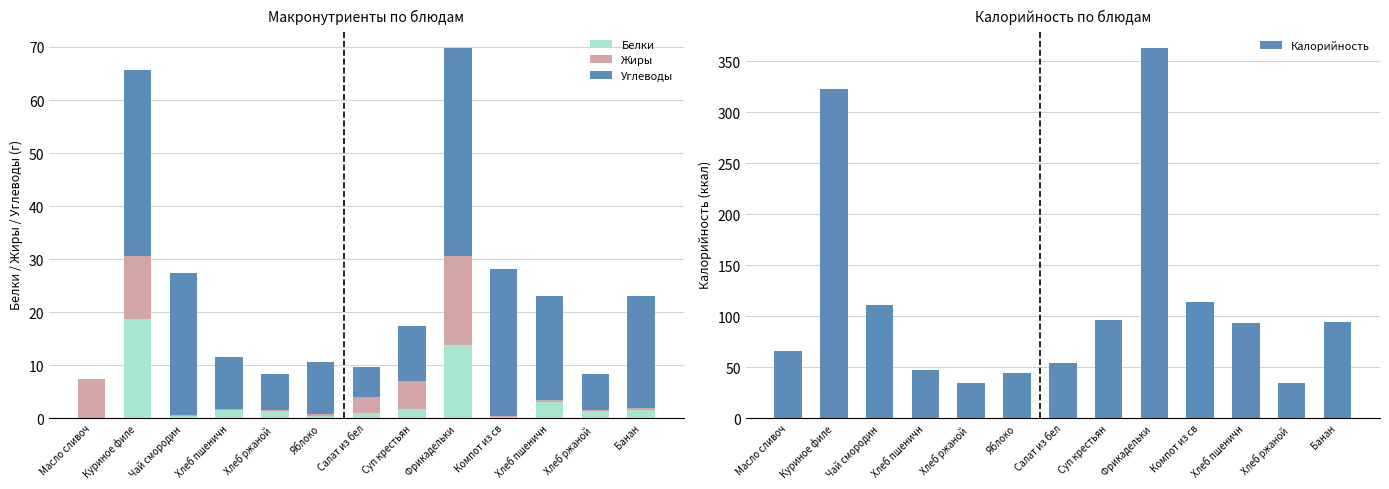

At which label is Калорийность closest to 198?

Компот из св